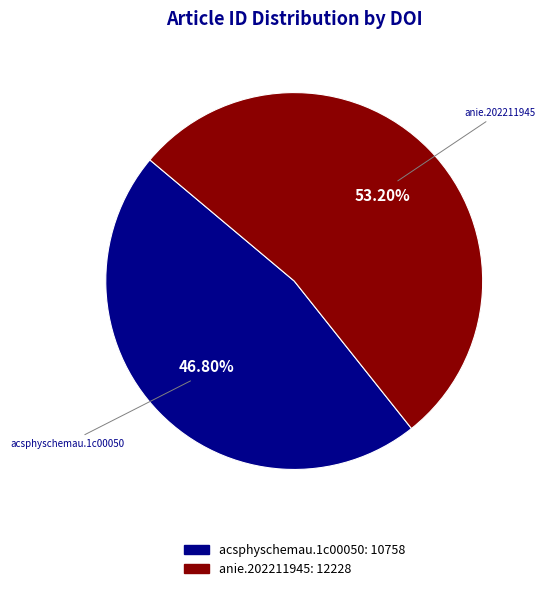

Count the number of slices in the pie.

2